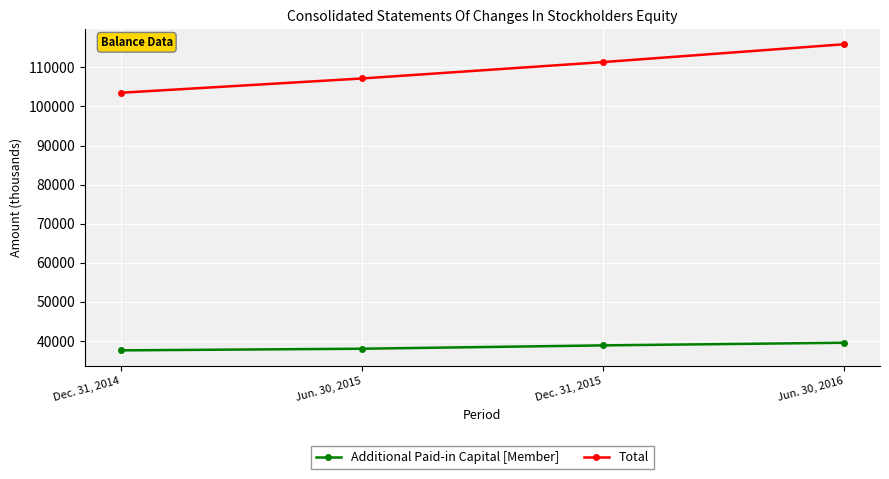

True or false: Total and Additional Paid-in Capital [Member] intersect in this chart.

False